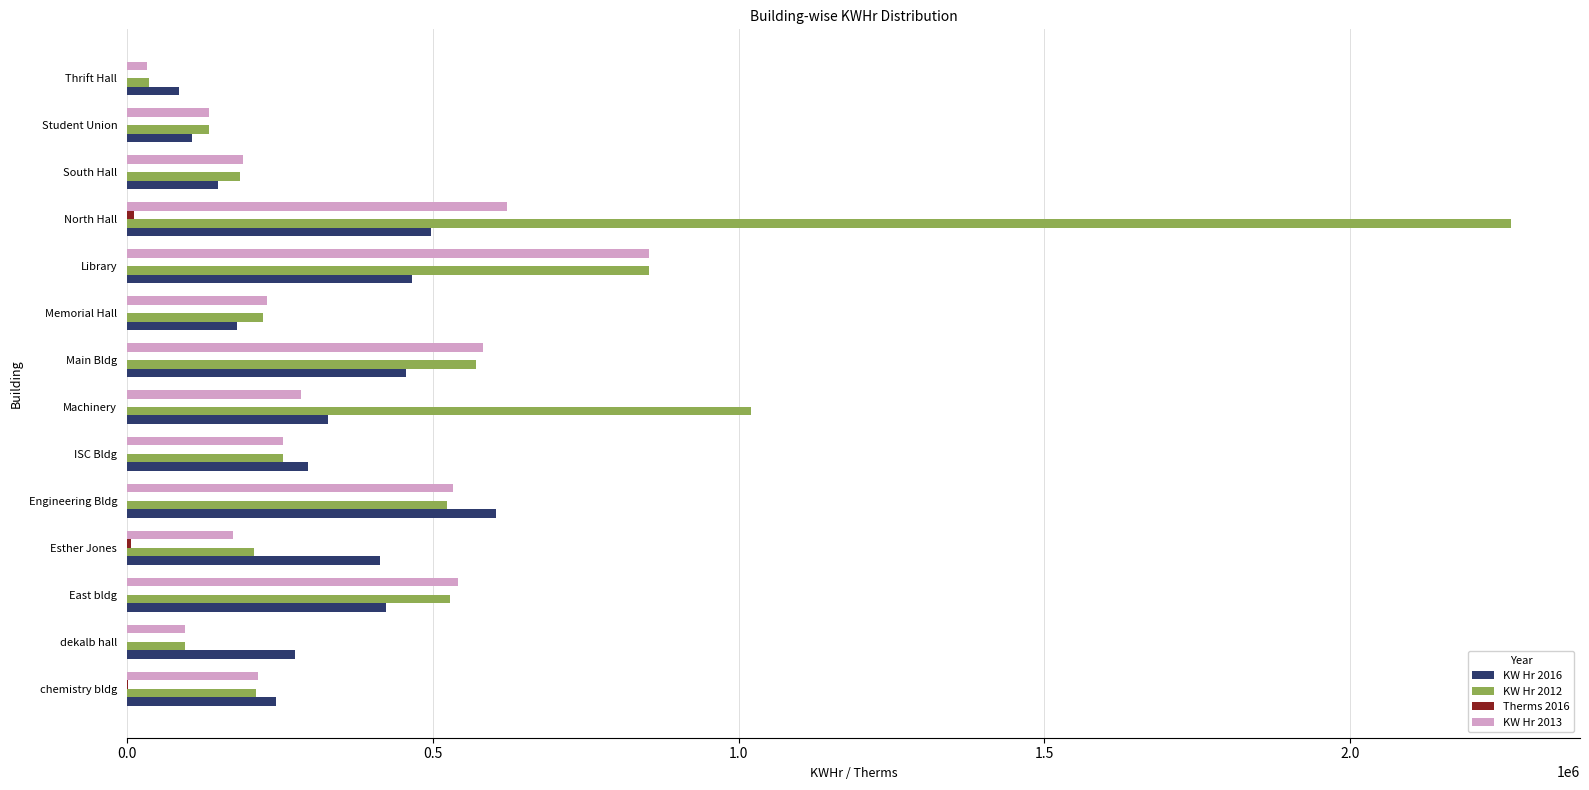

The value of KW Hr 2013 at North Hall is 814403. True or false?

False